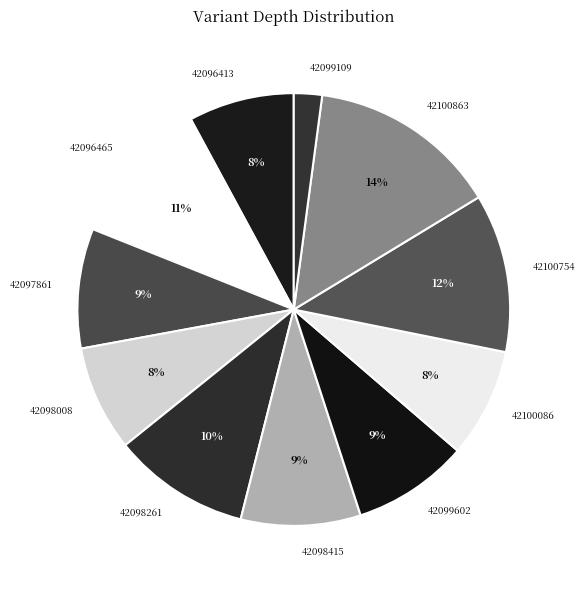

What percentage is the 42096465 slice, to the nearest percent?

11%